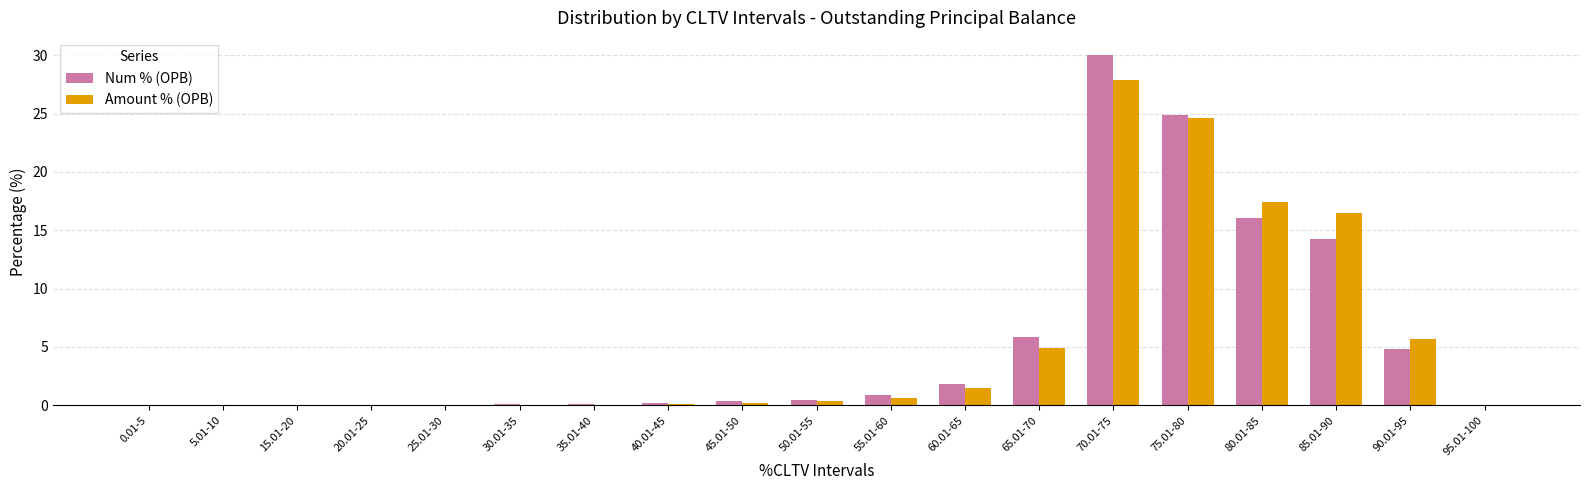

Which series changed the most between 55.01-60 and 85.01-90?

Amount % (OPB)